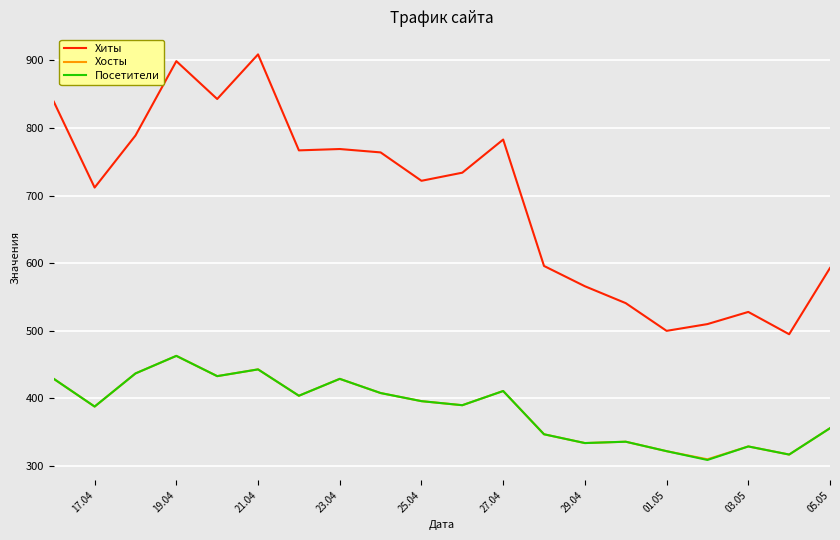

True or false: Хиты and Посетители intersect in this chart.

False